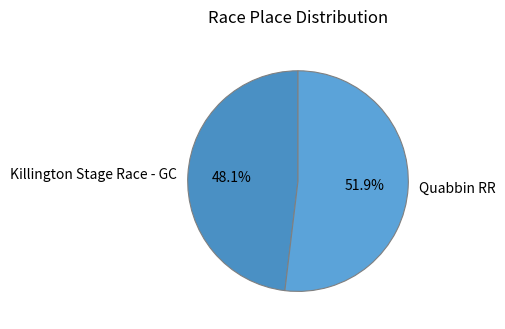

Is there a majority slice in this chart?

Yes